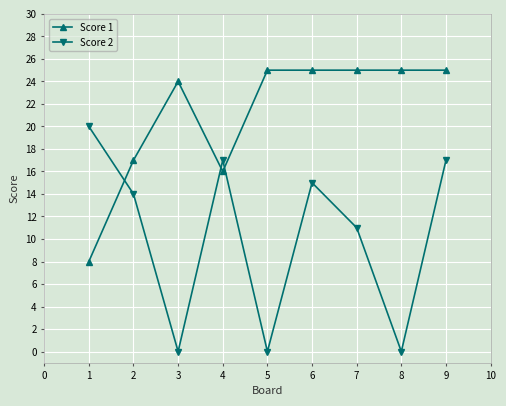

The value of Score 1 at 1 is 4. True or false?

False